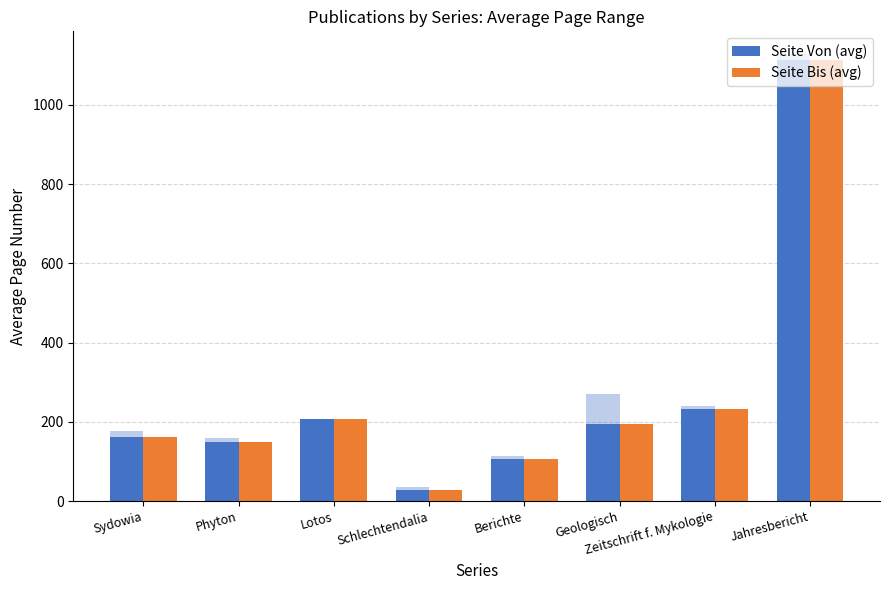

At Geologisch, list the series in order from smallest to largest.

Seite Von (avg), Seite Bis (avg)